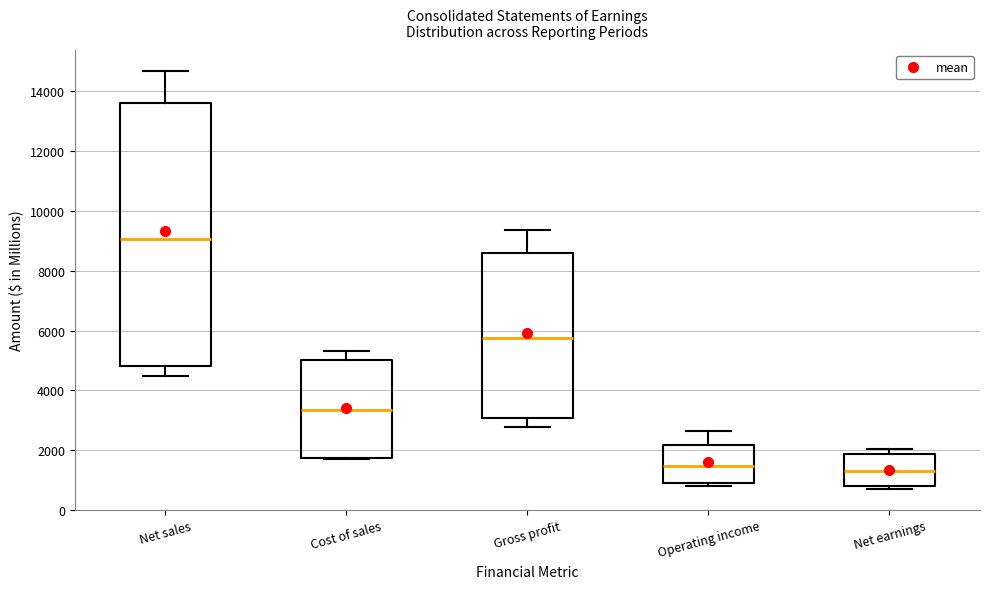

Reading left to right, read every box against the y-axis: the position of its median line, the range the box covers, and the ends of its whiskers. The values are not printed on the chart, so give them approximately, as read against the axis.

Net sales: median 9000, box 4800 to 13600, whiskers 4400 to 14600
Cost of sales: median 3400, box 1800 to 5000, whiskers 1600 to 5400
Gross profit: median 5800, box 3000 to 8600, whiskers 2800 to 9400
Operating income: median 1400, box 1000 to 2200, whiskers 800 to 2600
Net earnings: median 1400, box 800 to 1800, whiskers 600 to 2000